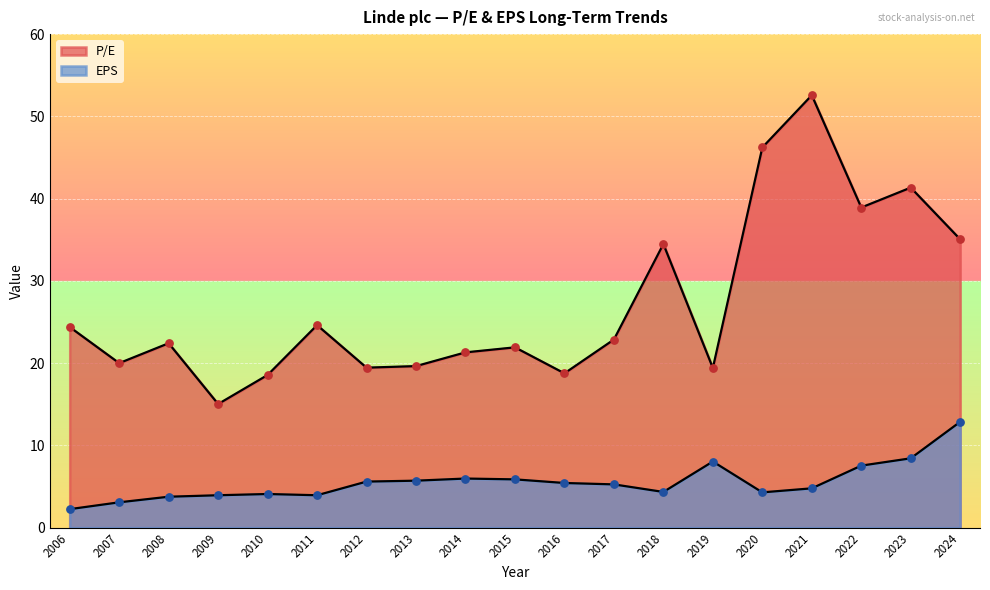

Which series has the widest spread of Y values?

P/E